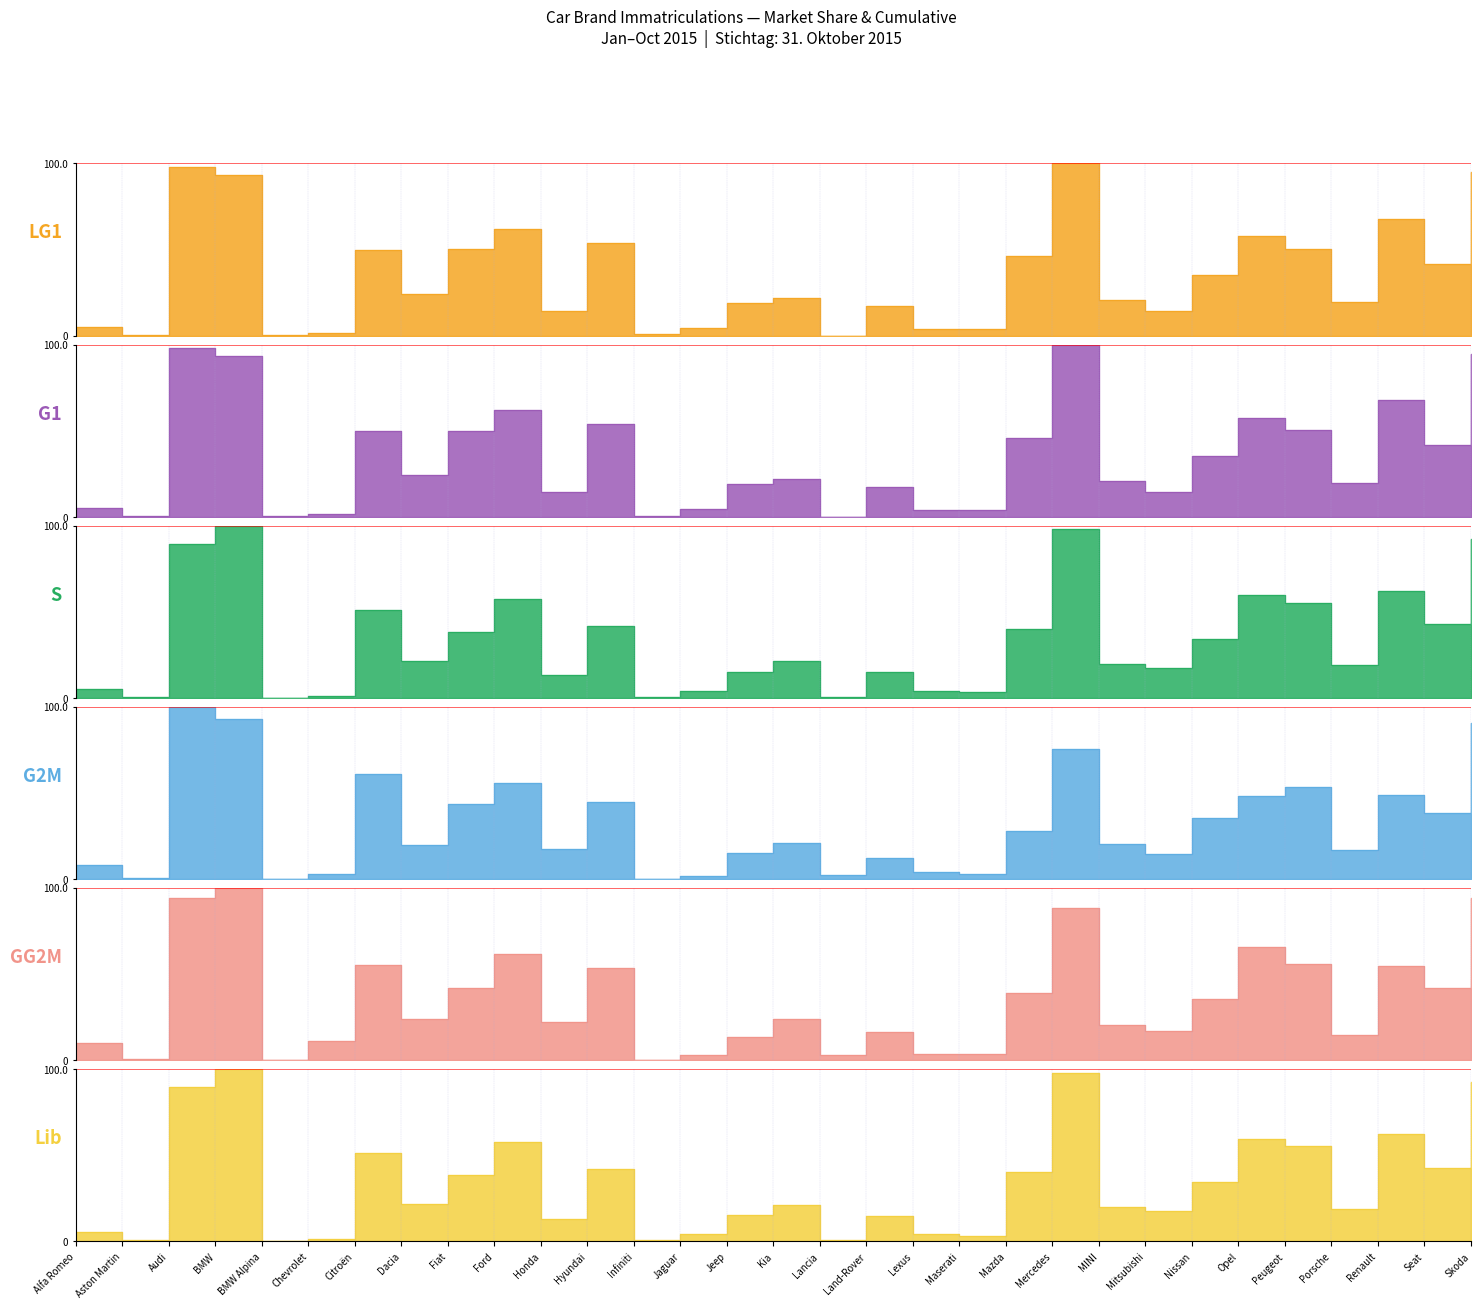

How many lines are shown in the chart?

6